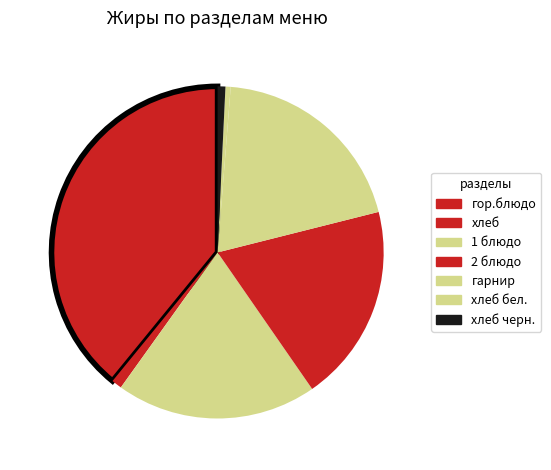

To the nearest percent, what percentage of the pie is хлеб?

1%